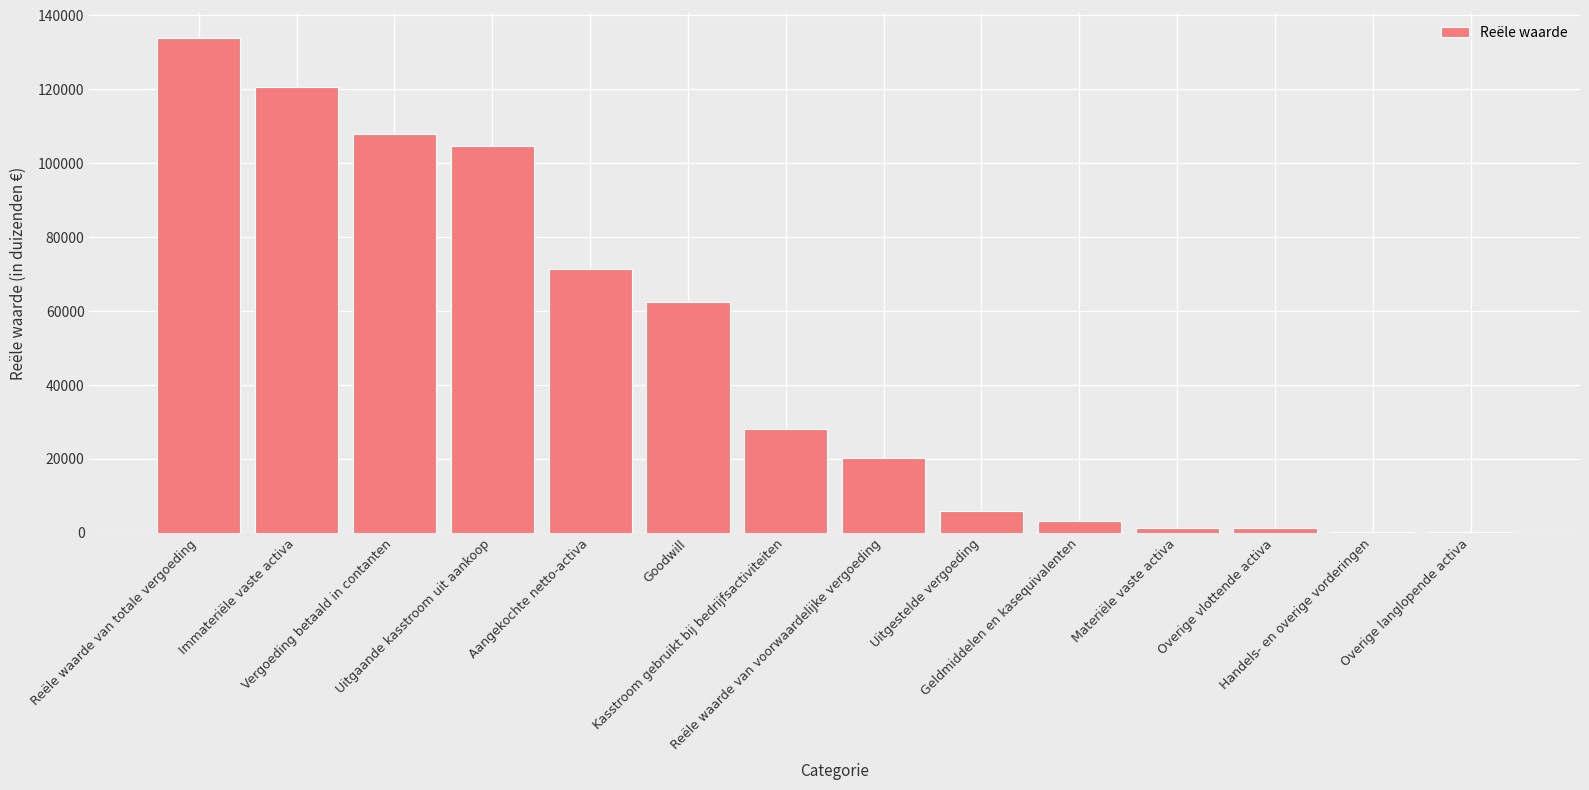

What is the greatest value displayed?

133769